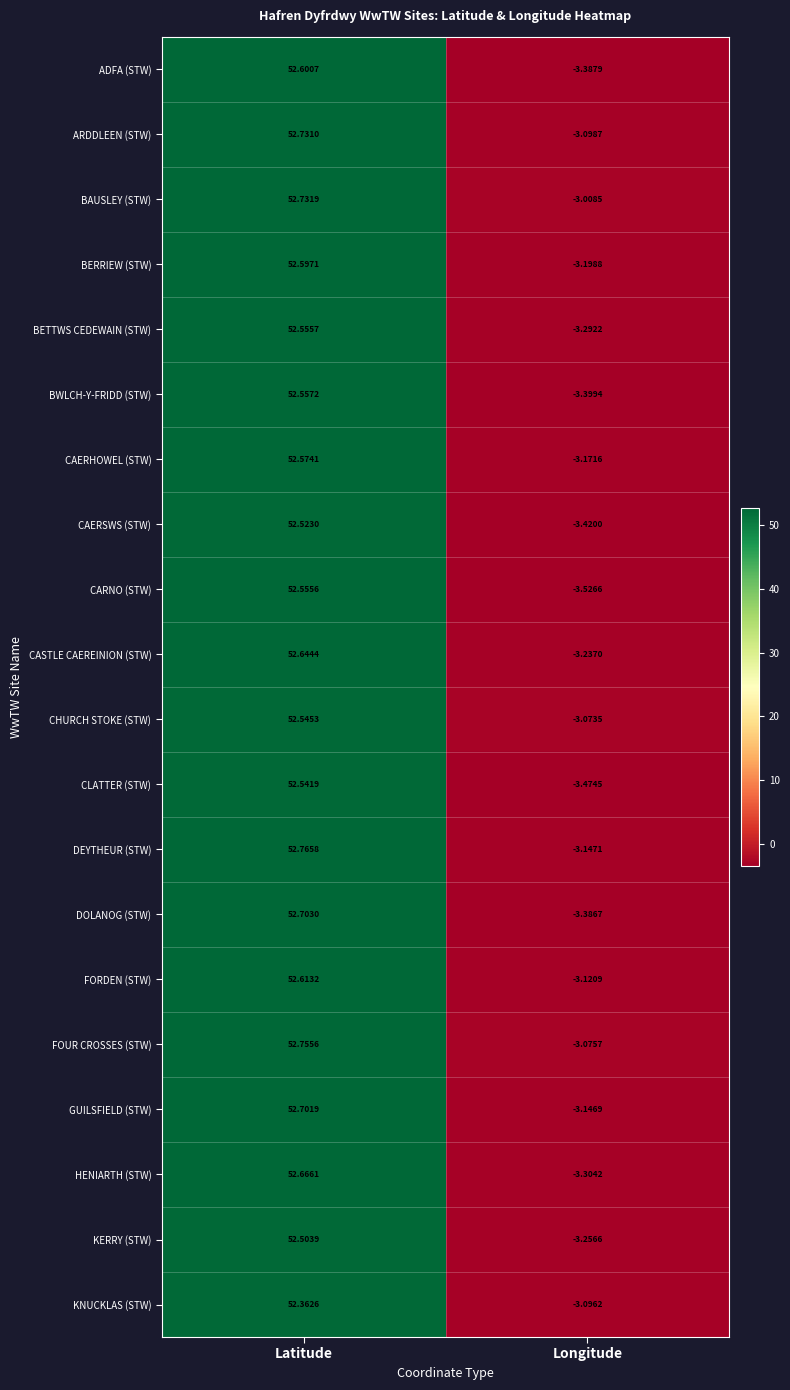

Which label corresponds to the largest value in the chart?

Latitude